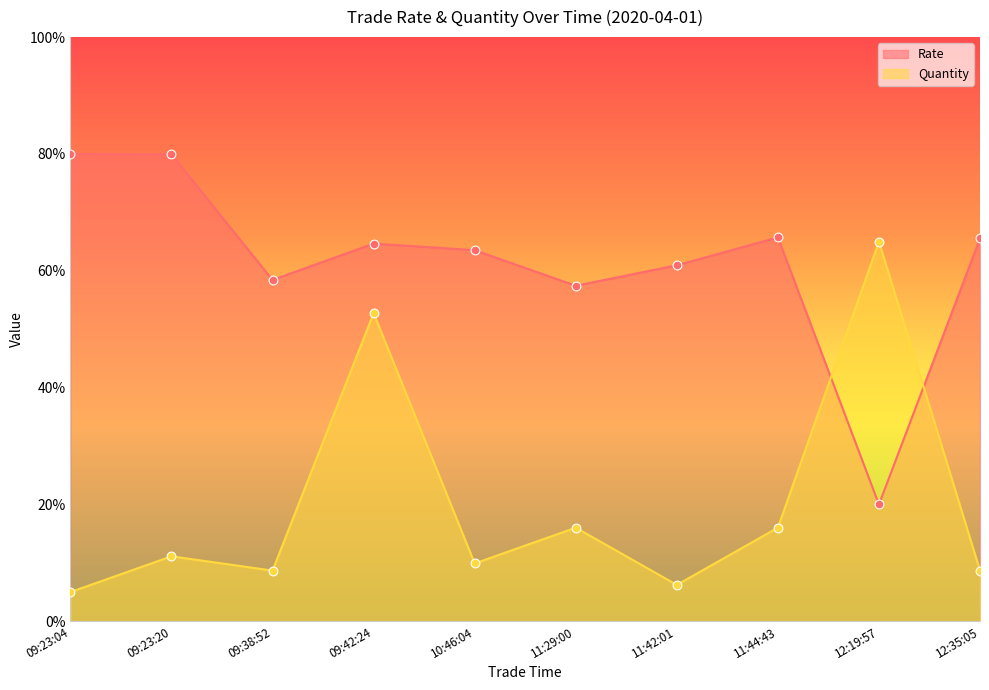

At which category is the sum across all series the highest?

09:42:24